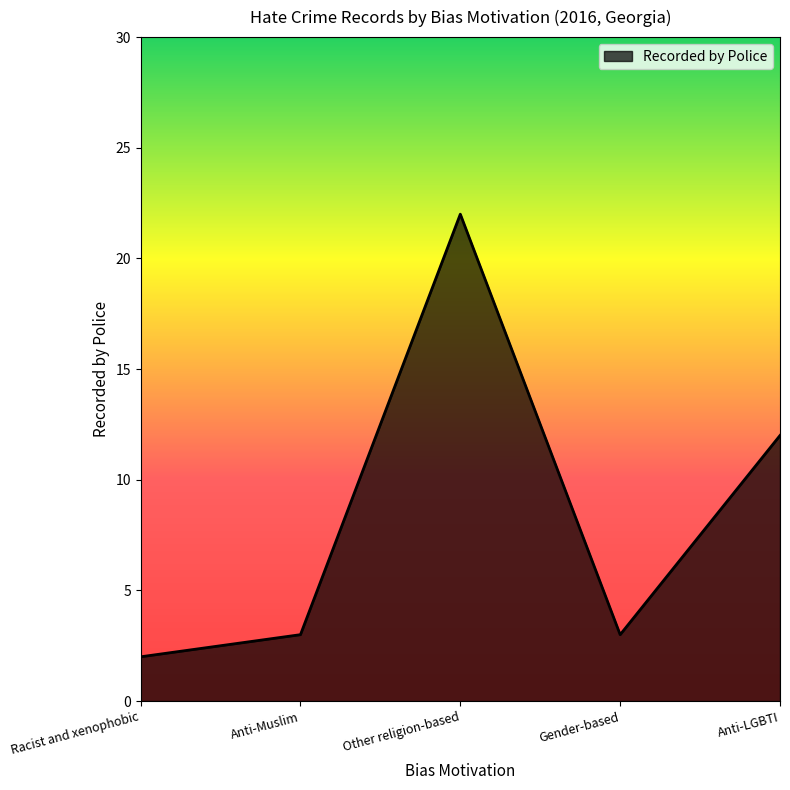

Between Anti-LGBTI and Racist and xenophobic, which is larger?

Anti-LGBTI